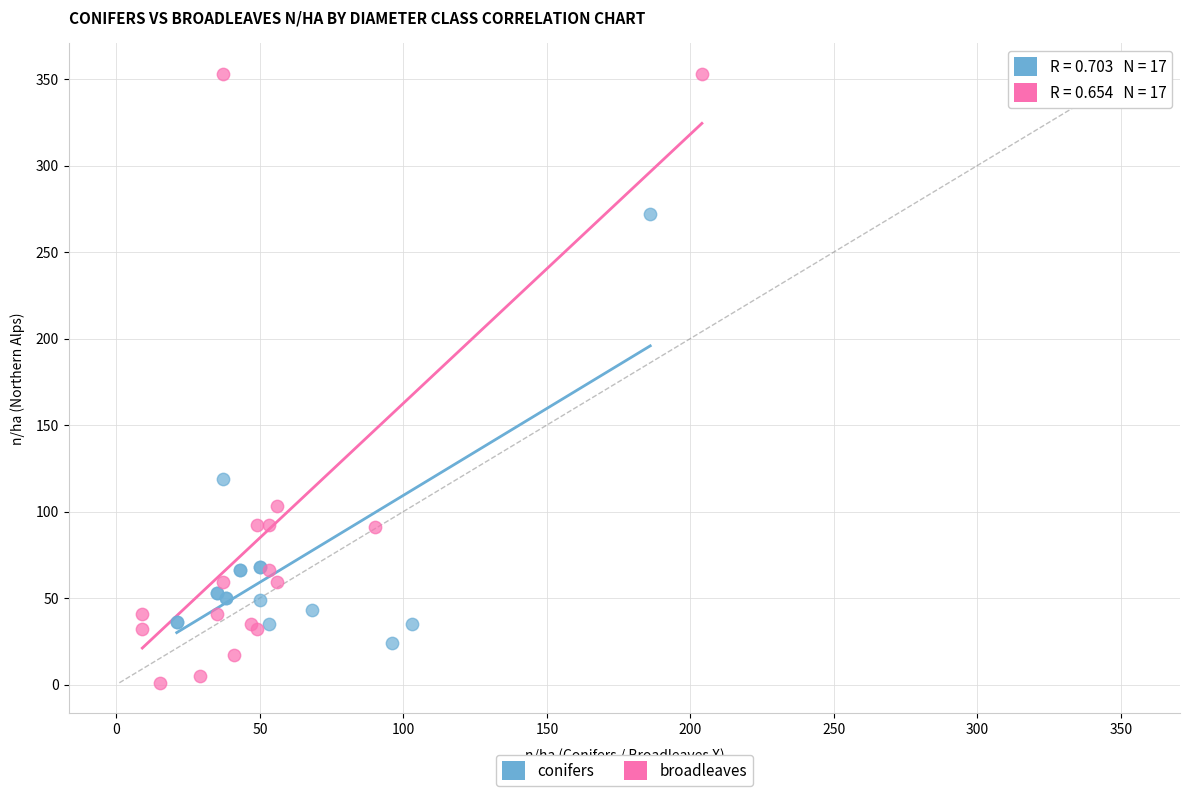

Which series contains the highest Y value?

broadleaves